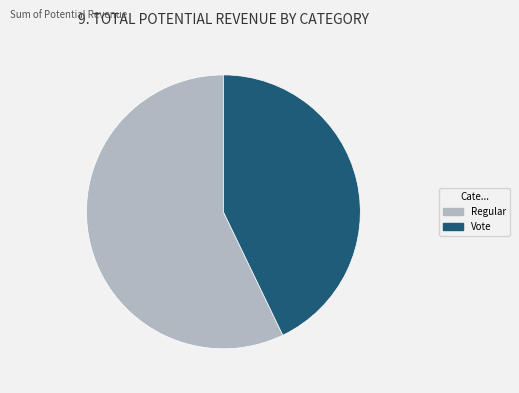

Combined, do Vote and Regular account for over 50%?

Yes